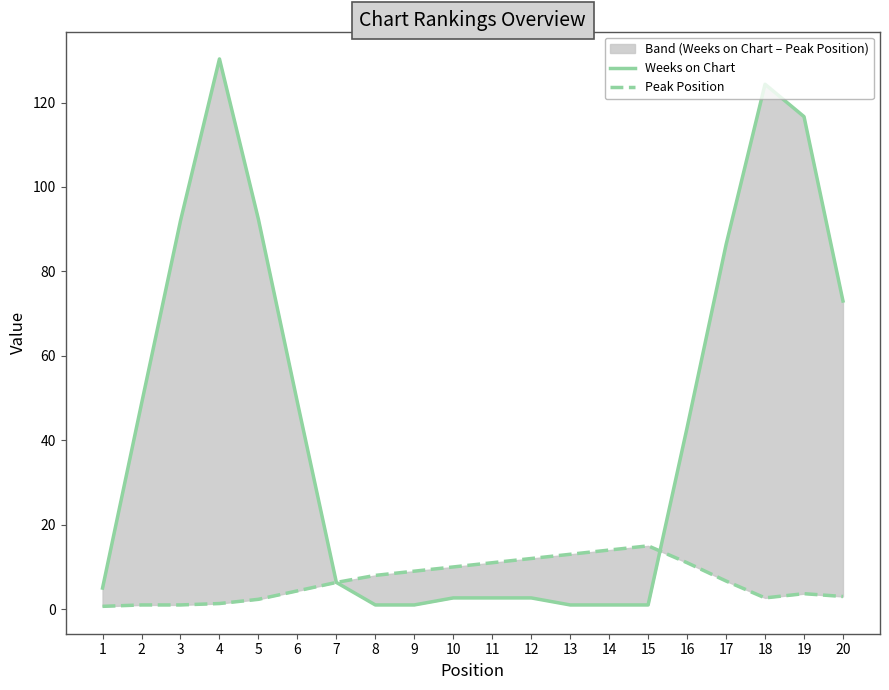

At which category is the sum across all series the highest?

4